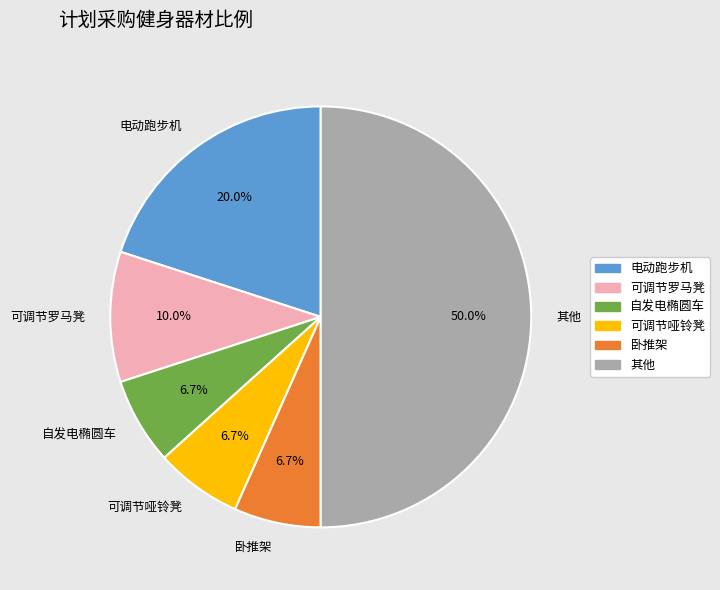

Which category has the biggest portion of the pie?

其他